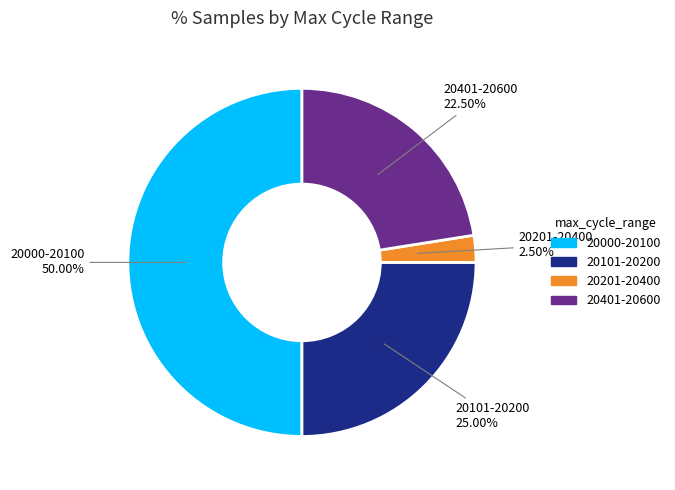

Rank the categories by value from highest to lowest.

20000-20100, 20101-20200, 20401-20600, 20201-20400